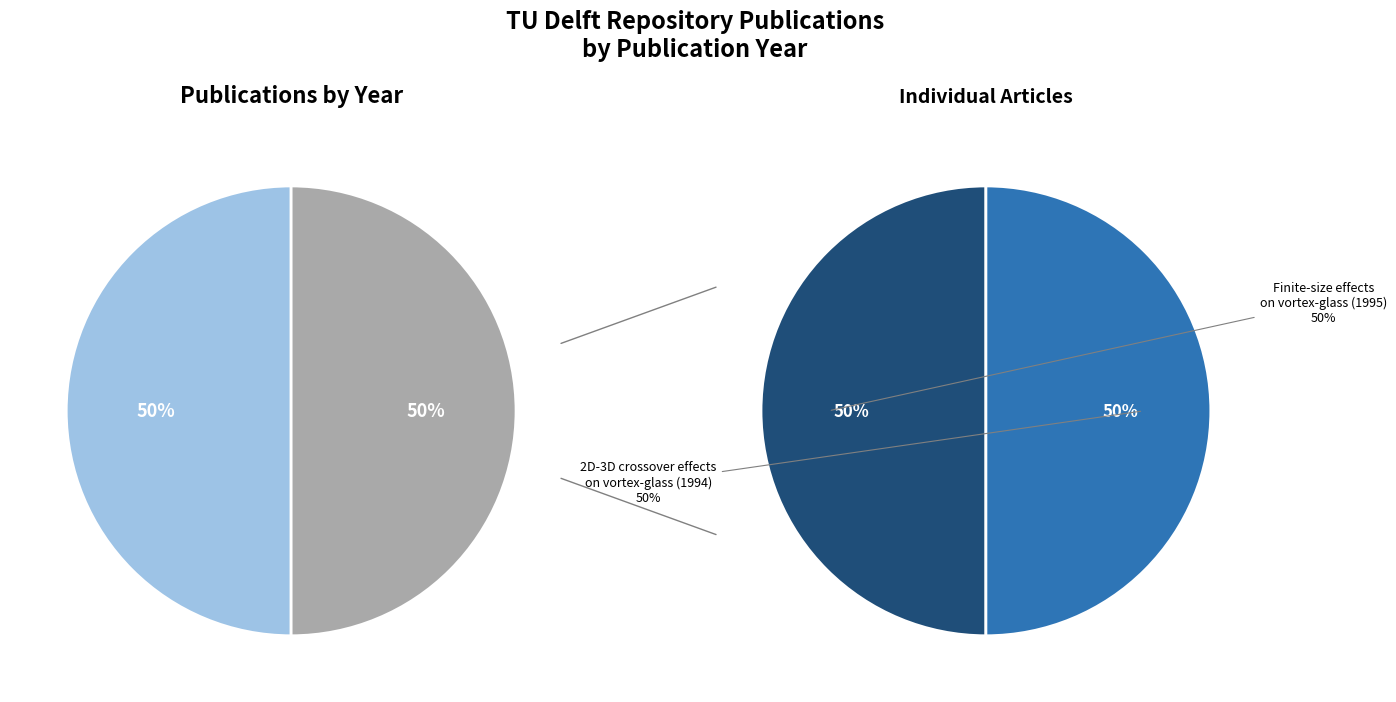

What percentage is the 2D-3D crossover effects on the vortex-glass (1994) slice, to the nearest percent?

50%